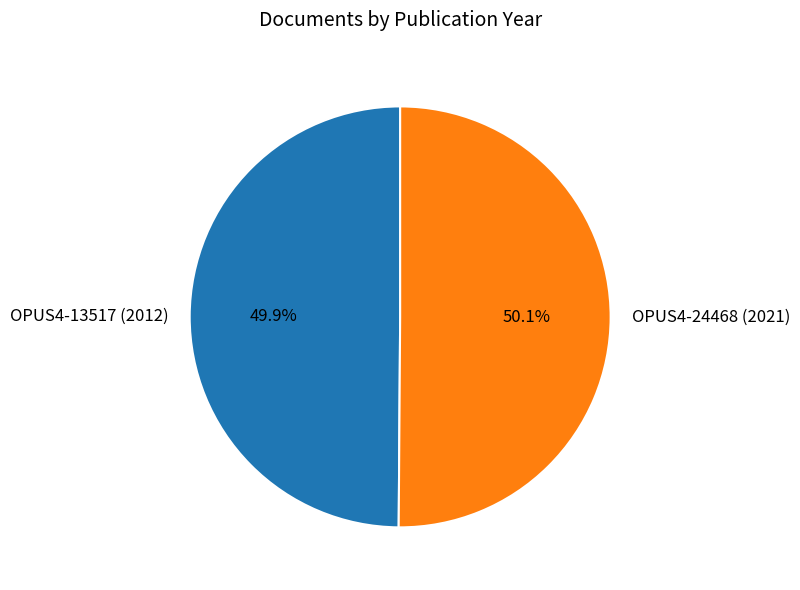

What percentage is the OPUS4-13517 (2012) slice, to the nearest percent?

50%